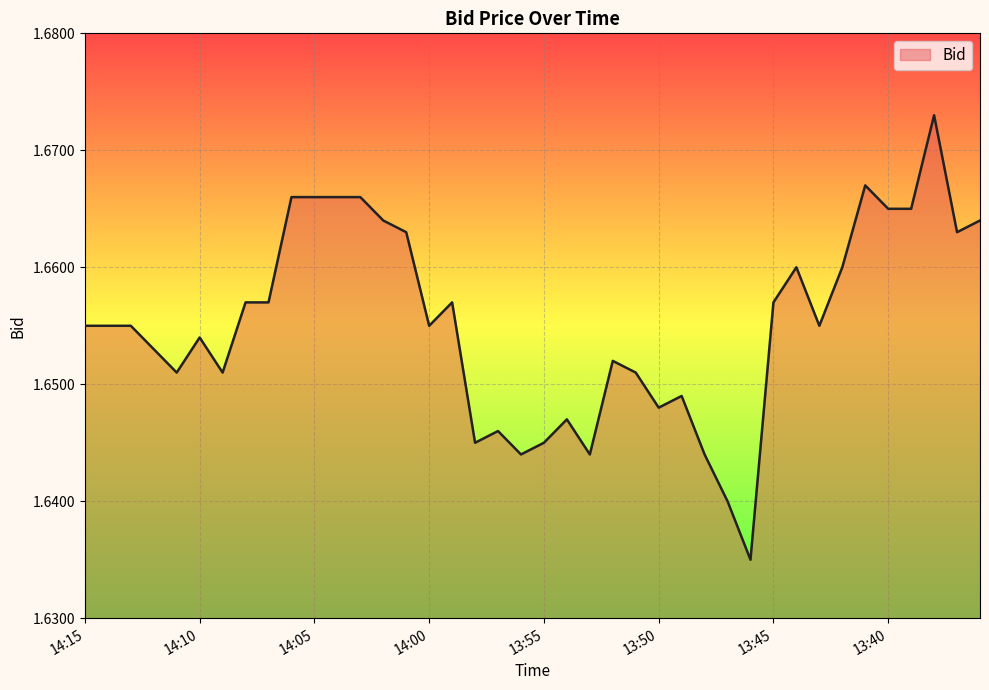

What is the label of the 9th point from the left?

14:07